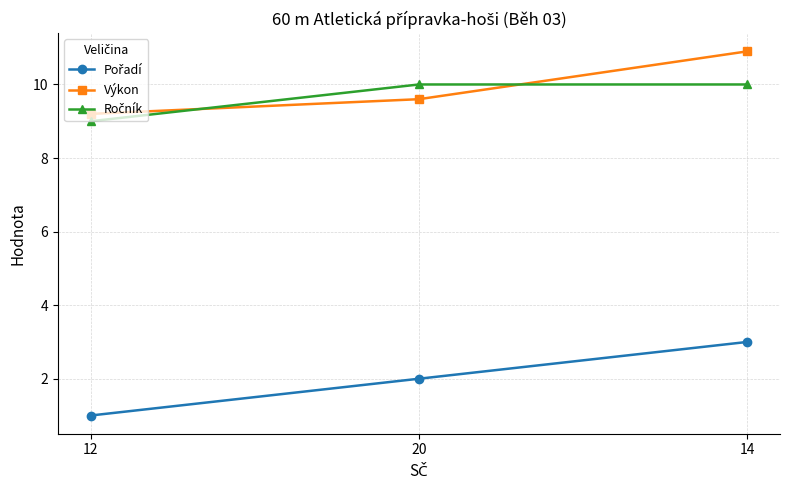

At which category does the chart reach its minimum across all series?

12